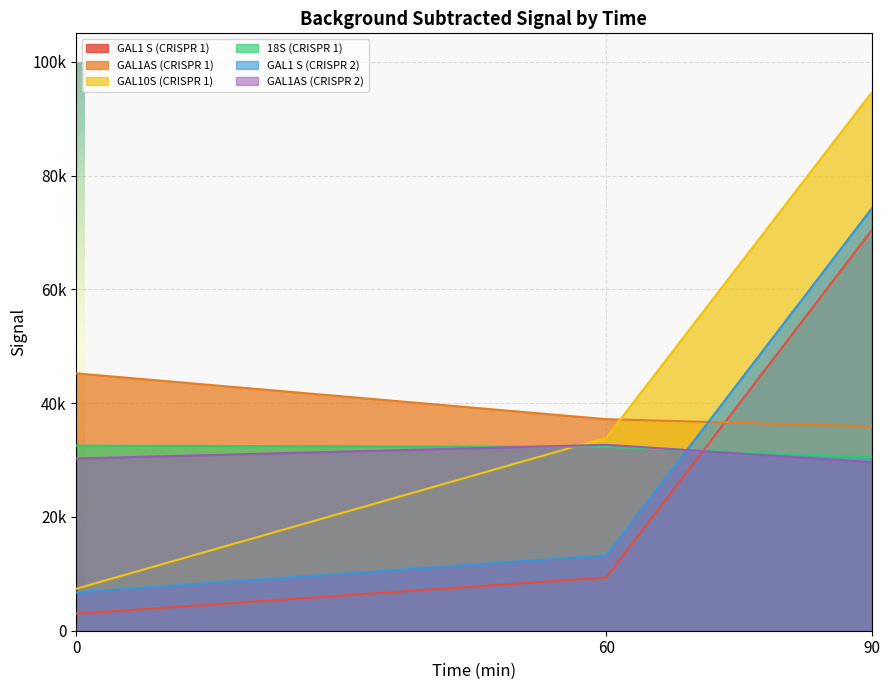

How many values in the GAL10S (CRISPR 1) series exceed 33941?

2